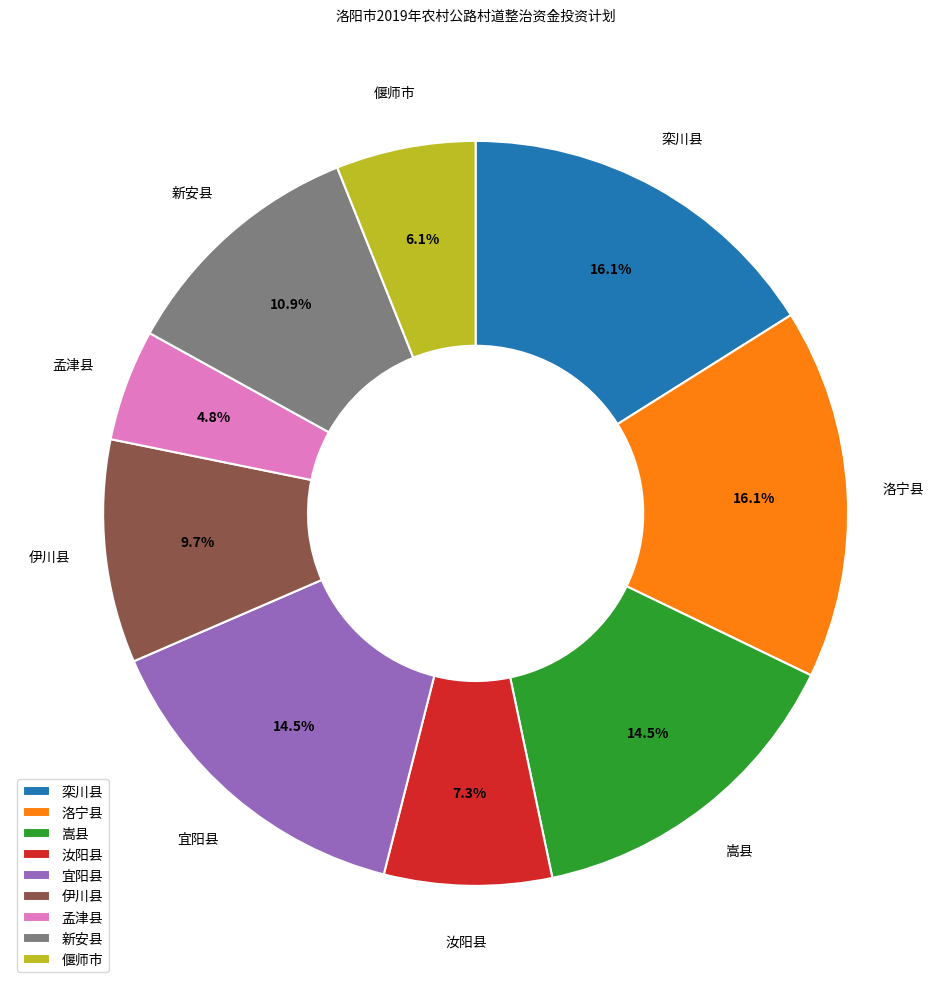

What percentage is NOT represented by 孟津县?

95.2%